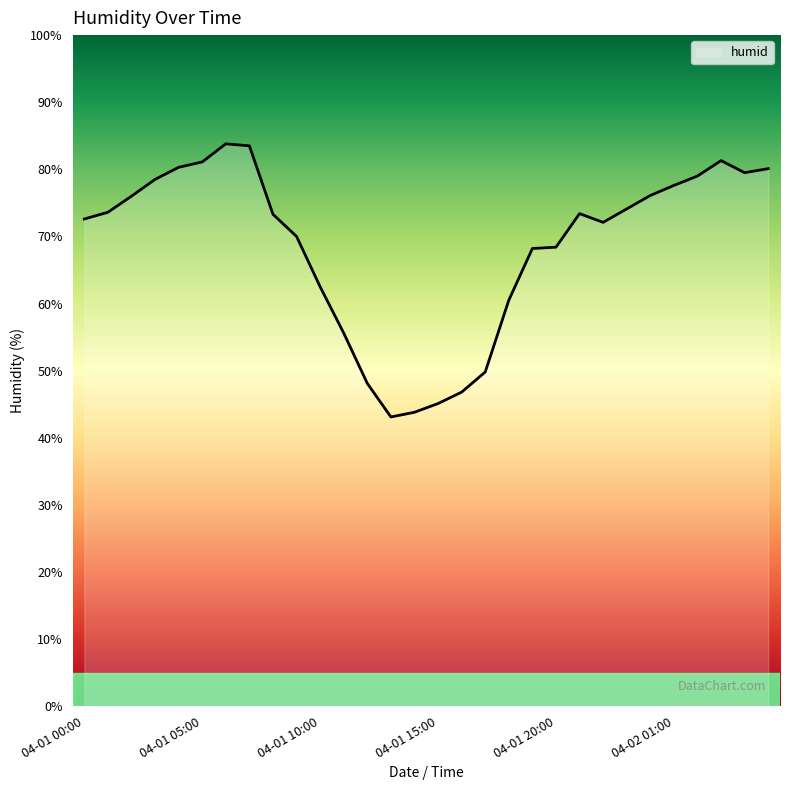

What is the difference between the maximum and minimum values?

40.7